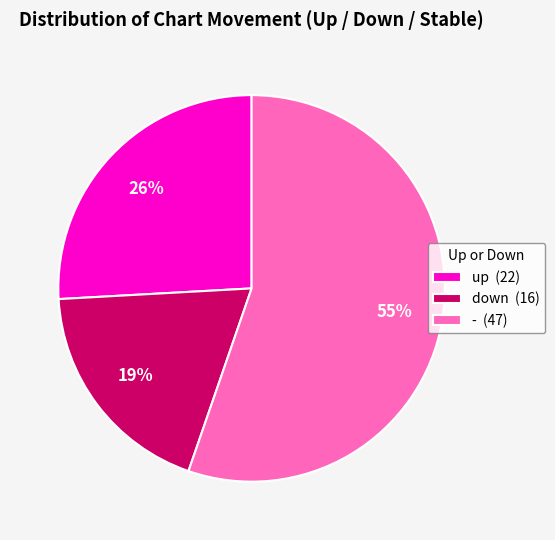

True or false: down accounts for 19% of the total.

True